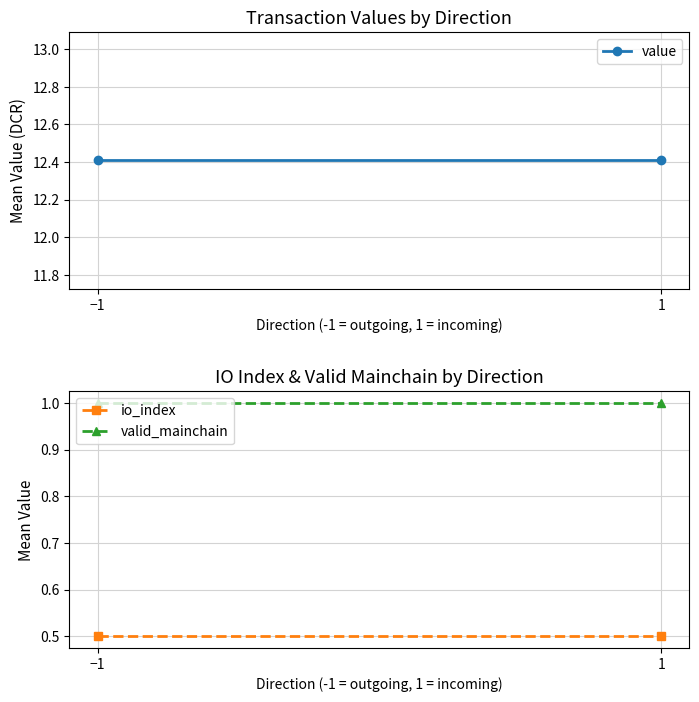

Count the number of data series in this chart.

3